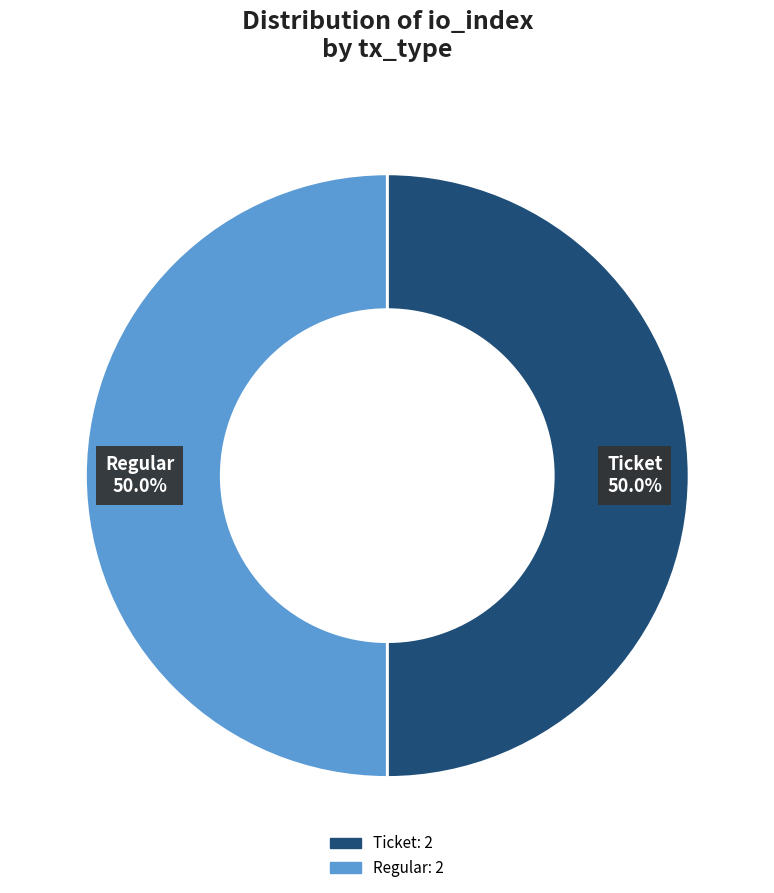

How many slices are in this pie chart?

2